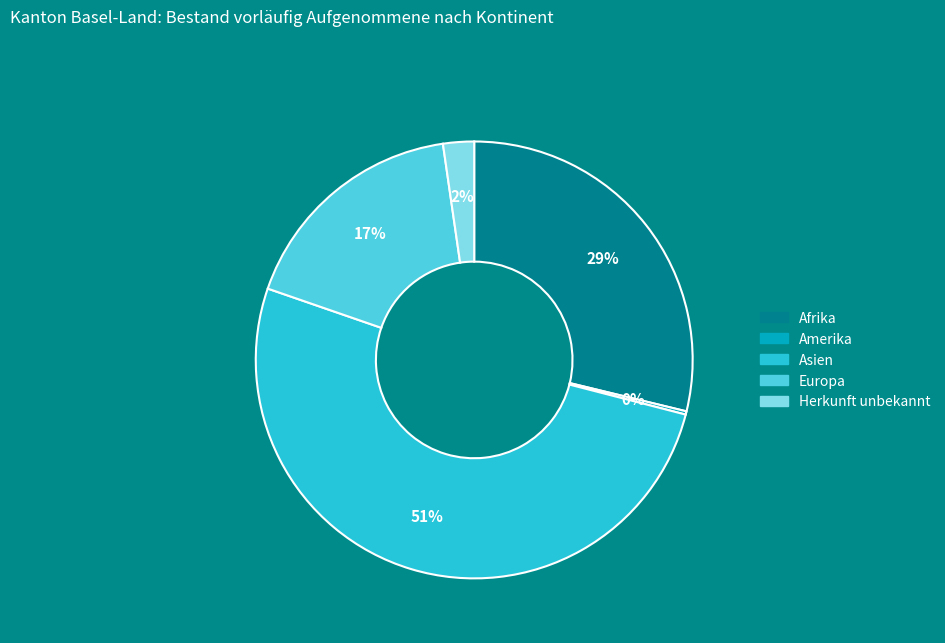

Is it true that Afrika is 14% of the pie?

False